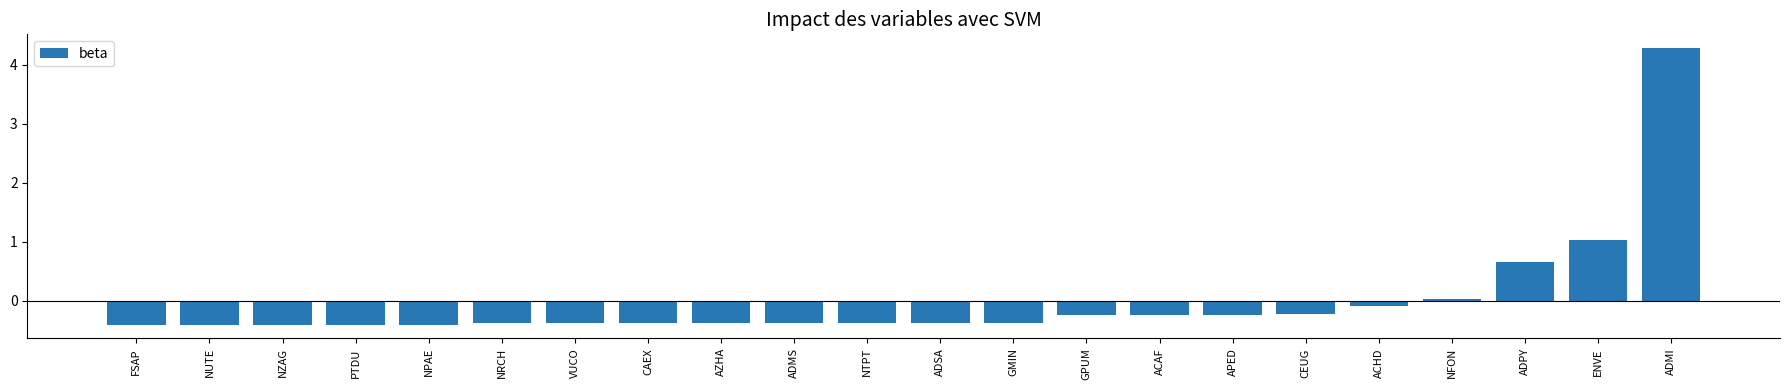

Does the chart contain any negative values?

Yes